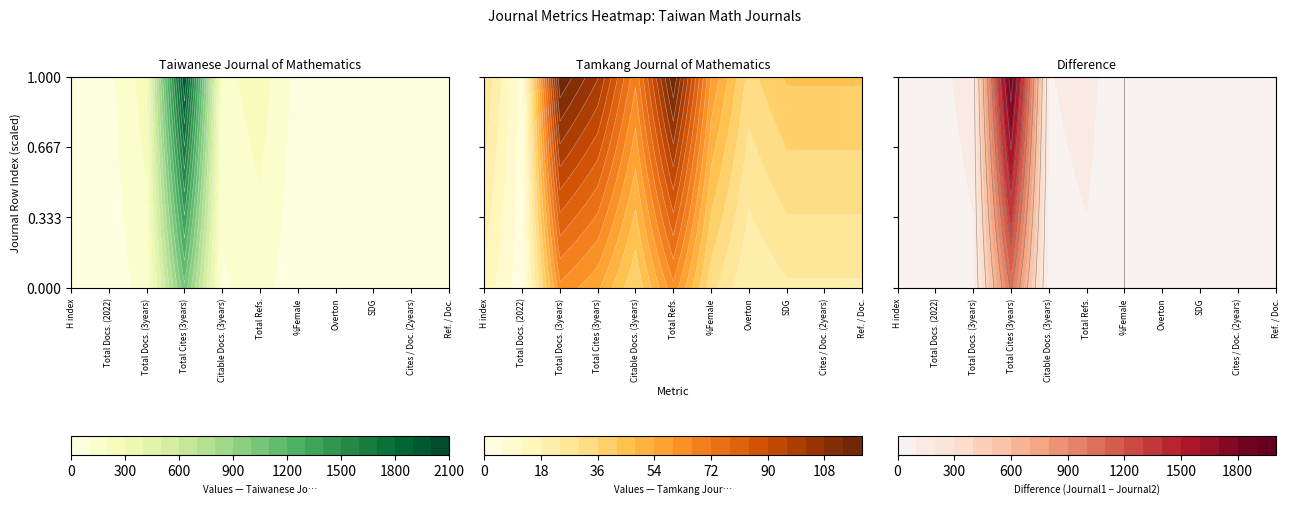

The value of Taiwanese Journal of Mathematics at Ref. / Doc. is 61. True or false?

True